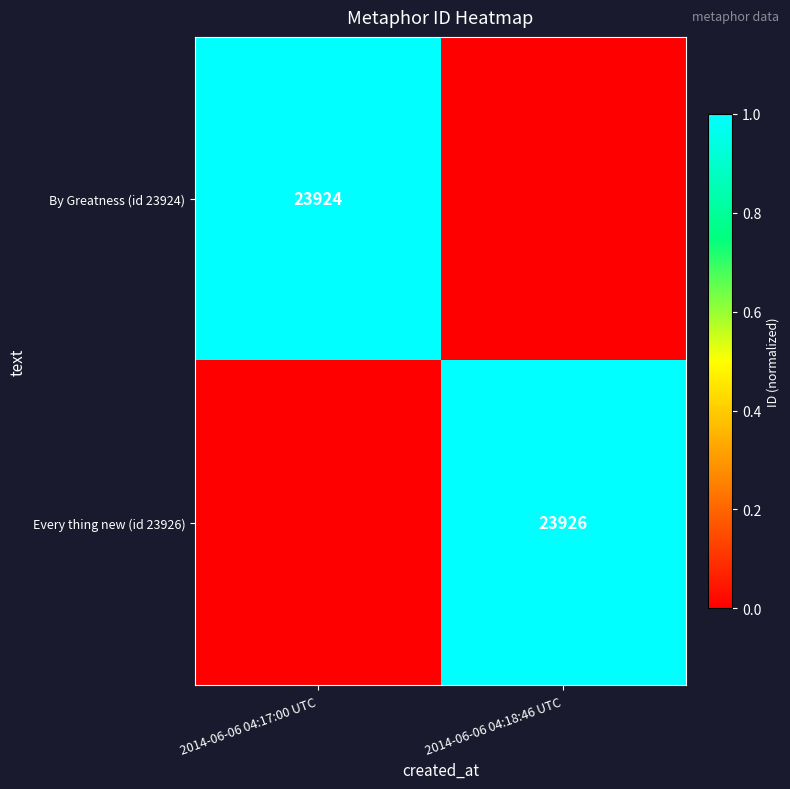

Between 2014-06-06 04:18:46 UTC and 2014-06-06 04:17:00 UTC, which is larger?

2014-06-06 04:17:00 UTC